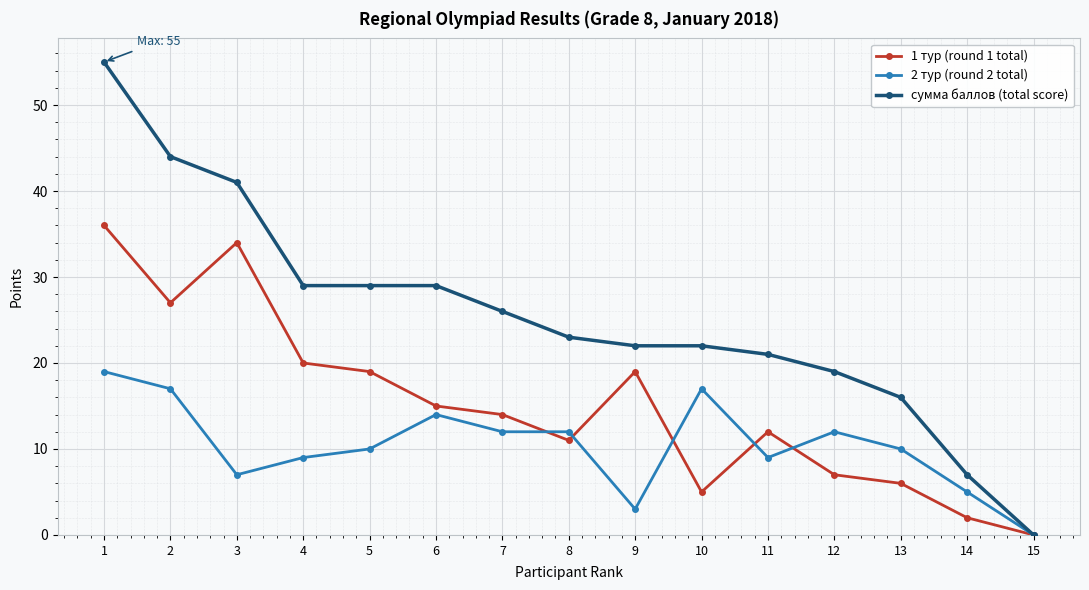

Reading right to left, what are all the values shown in this chart?

1 тур (round 1 total): 15=0	14=2	13=6	12=7	11=12	10=5	9=19	8=11	7=14	6=15	5=19	4=20	3=34	2=27	1=36
2 тур (round 2 total): 15=0	14=5	13=10	12=12	11=9	10=17	9=3	8=12	7=12	6=14	5=10	4=9	3=7	2=17	1=19
сумма баллов (total score): 15=0	14=7	13=16	12=19	11=21	10=22	9=22	8=23	7=26	6=29	5=29	4=29	3=41	2=44	1=55